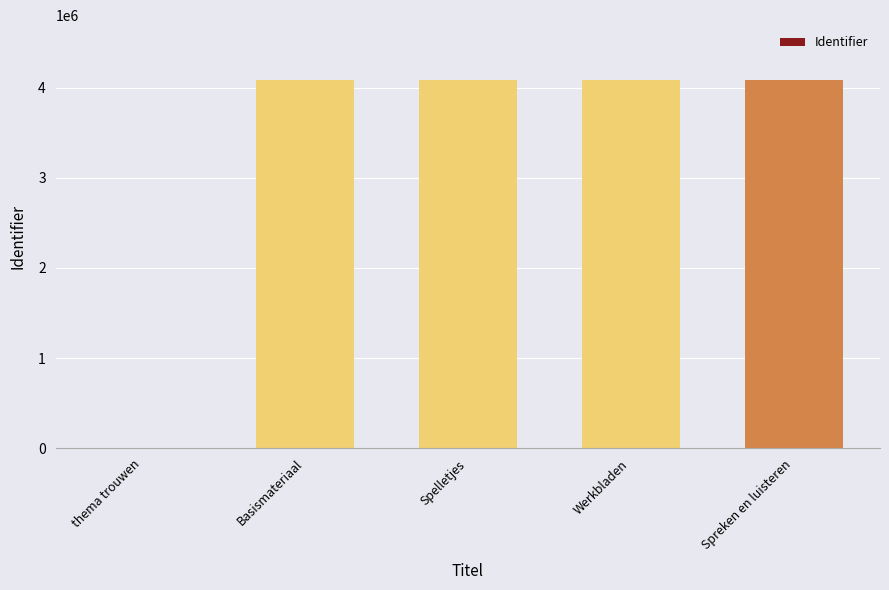

The value at Spreken en luisteren is 4079724. True or false?

True